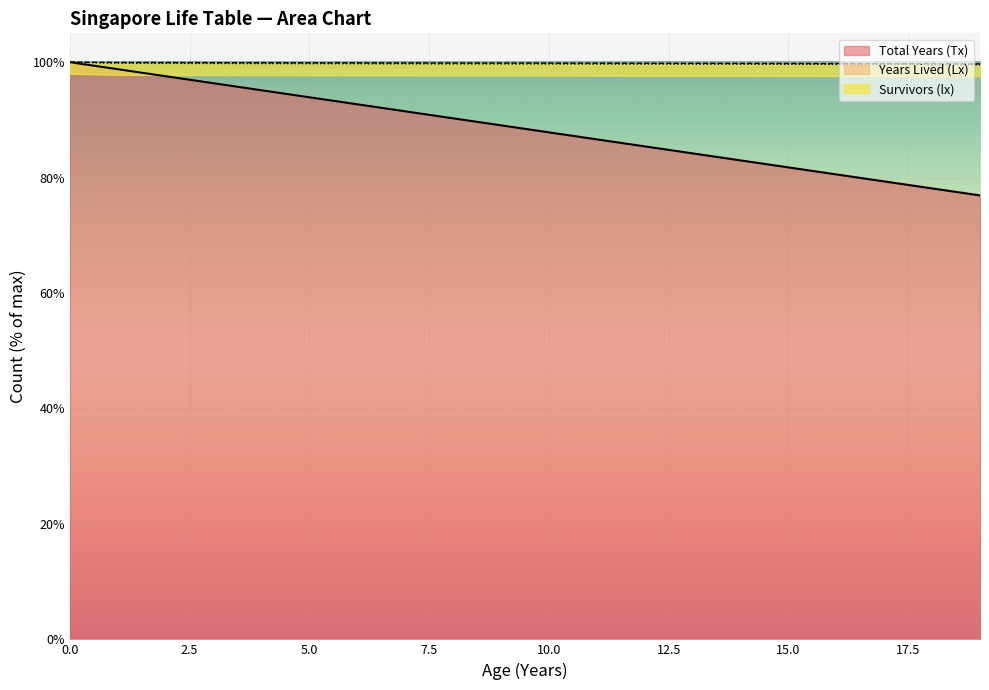

What value does the Years Lived (Lx) series have at 10?

99.8